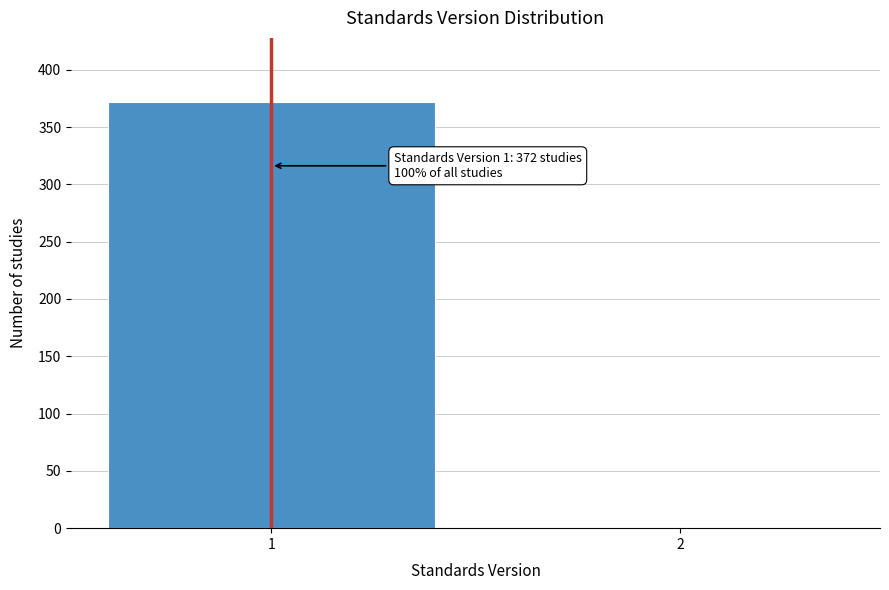

Reading right to left, transcribe all the data shown in this chart.

2=1	1=372